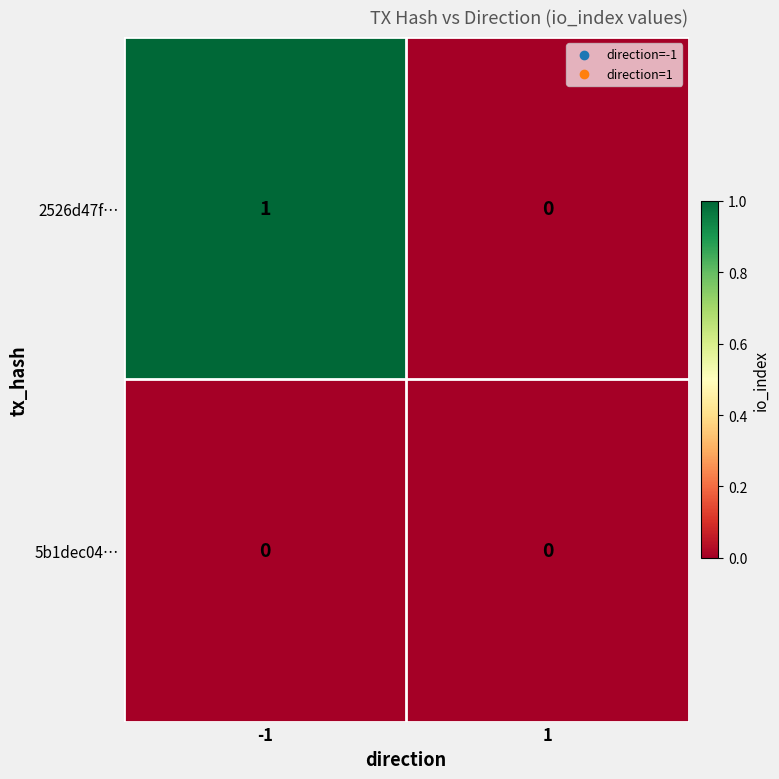

Between -1 and 1, which series saw the biggest shift?

2526d47f…